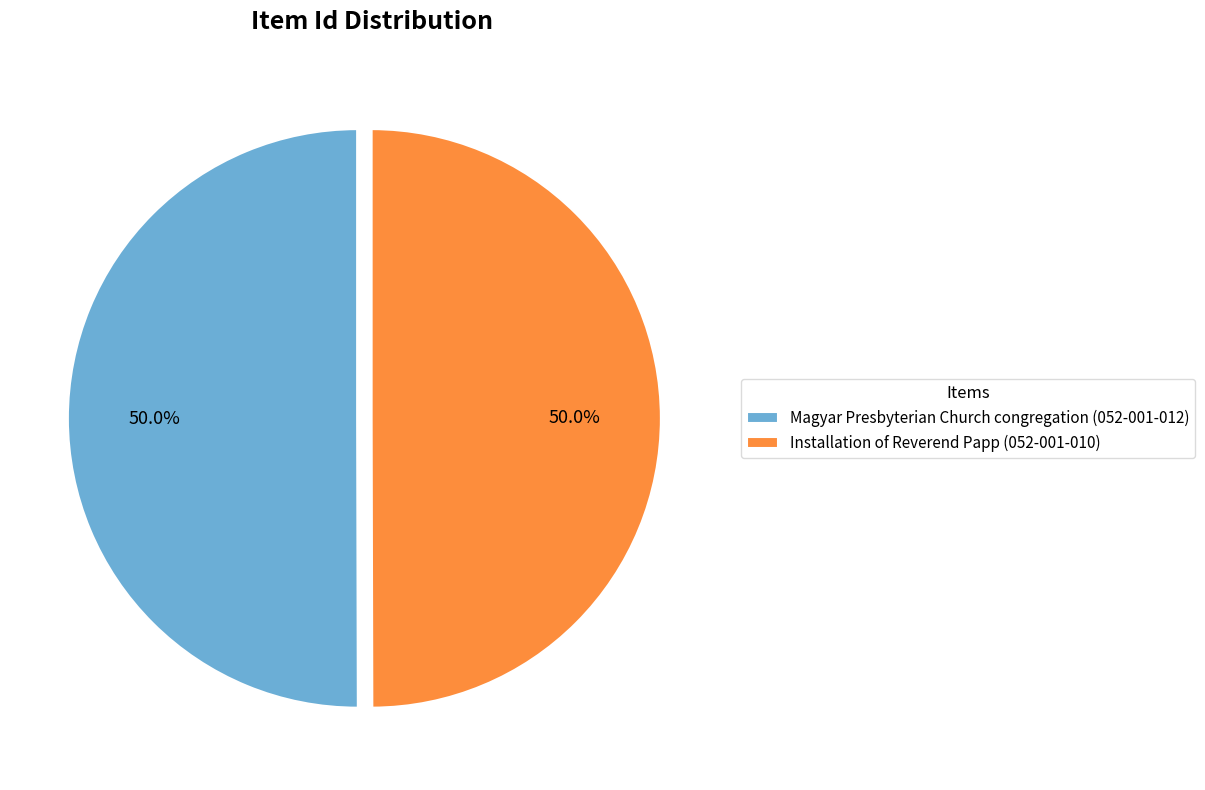

What percentage do Installation of Reverend Papp (052-001-010) and Magyar Presbyterian Church congregation (052-001-012) together represent?

100.0%